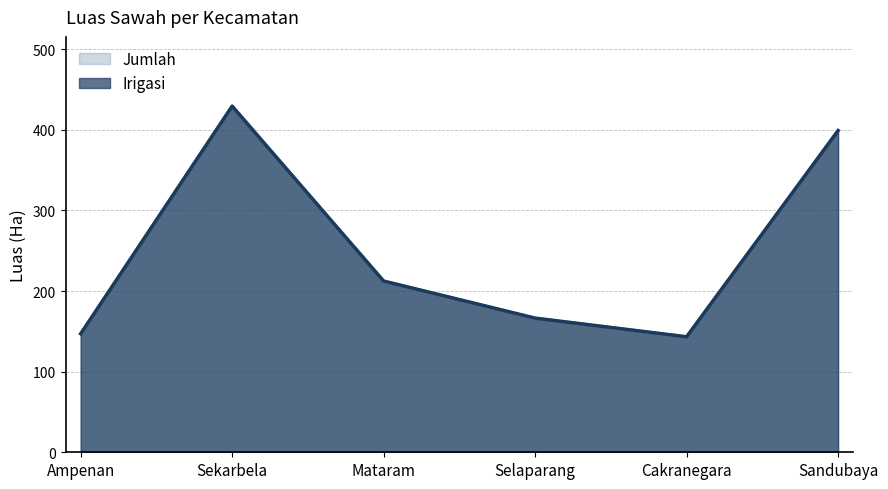

At how many categories does at least one series exceed 278?

2